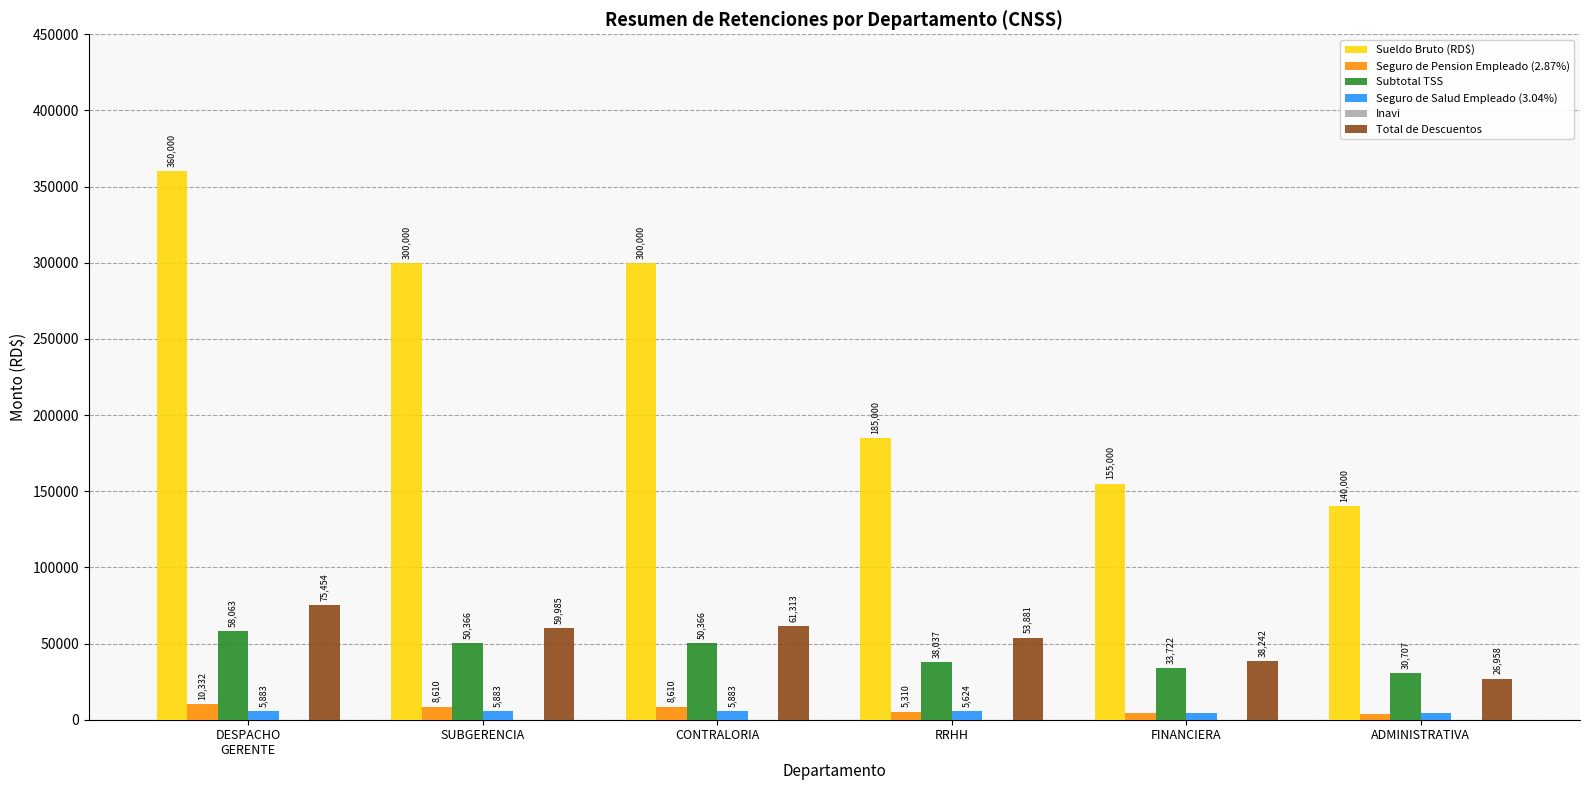

Which series changed the most between CONTRALORIA and RRHH?

Sueldo Bruto (RD$)